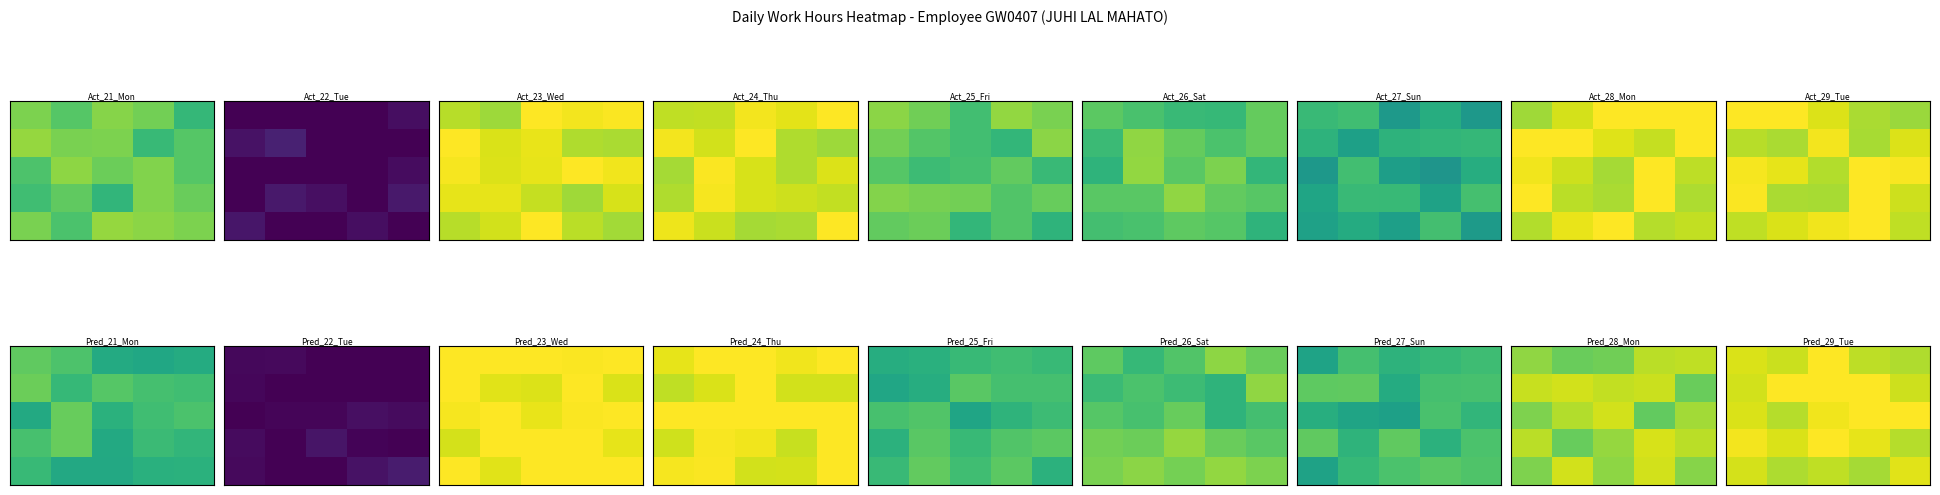

What is the smallest value displayed?

13.0